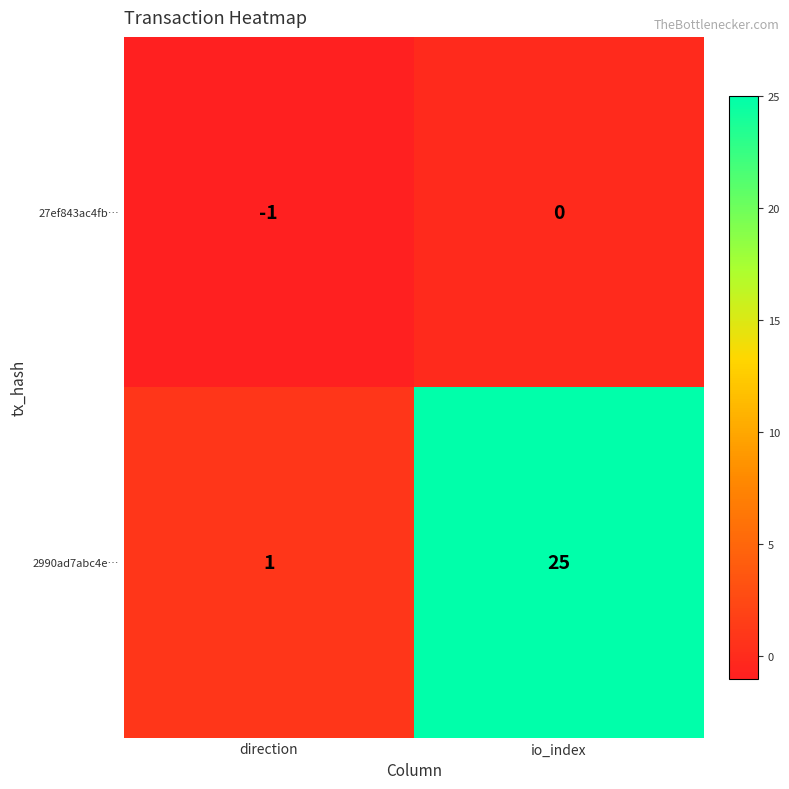

At how many categories does at least one series exceed 13?

1